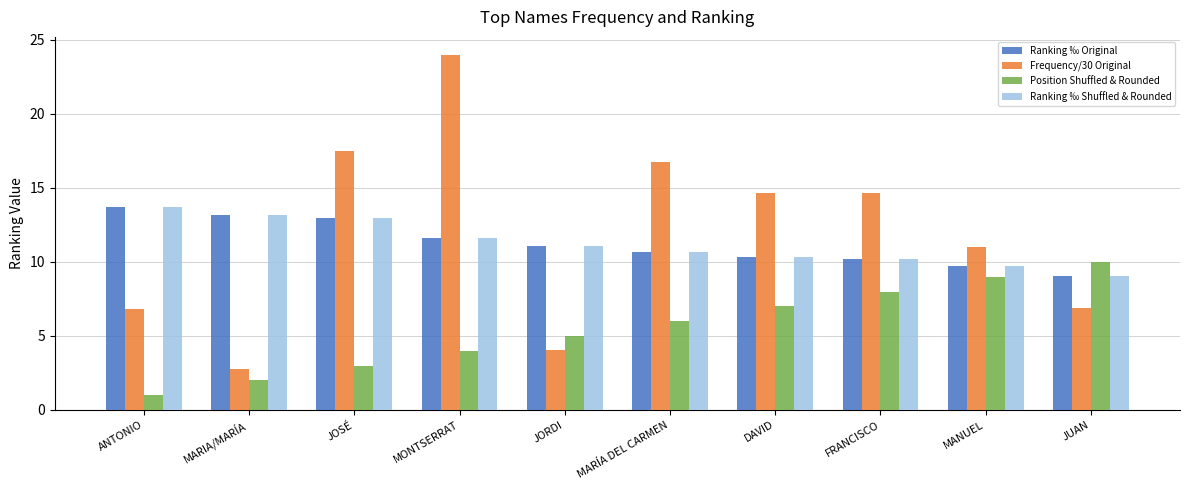

Count the number of categories in the chart.

10